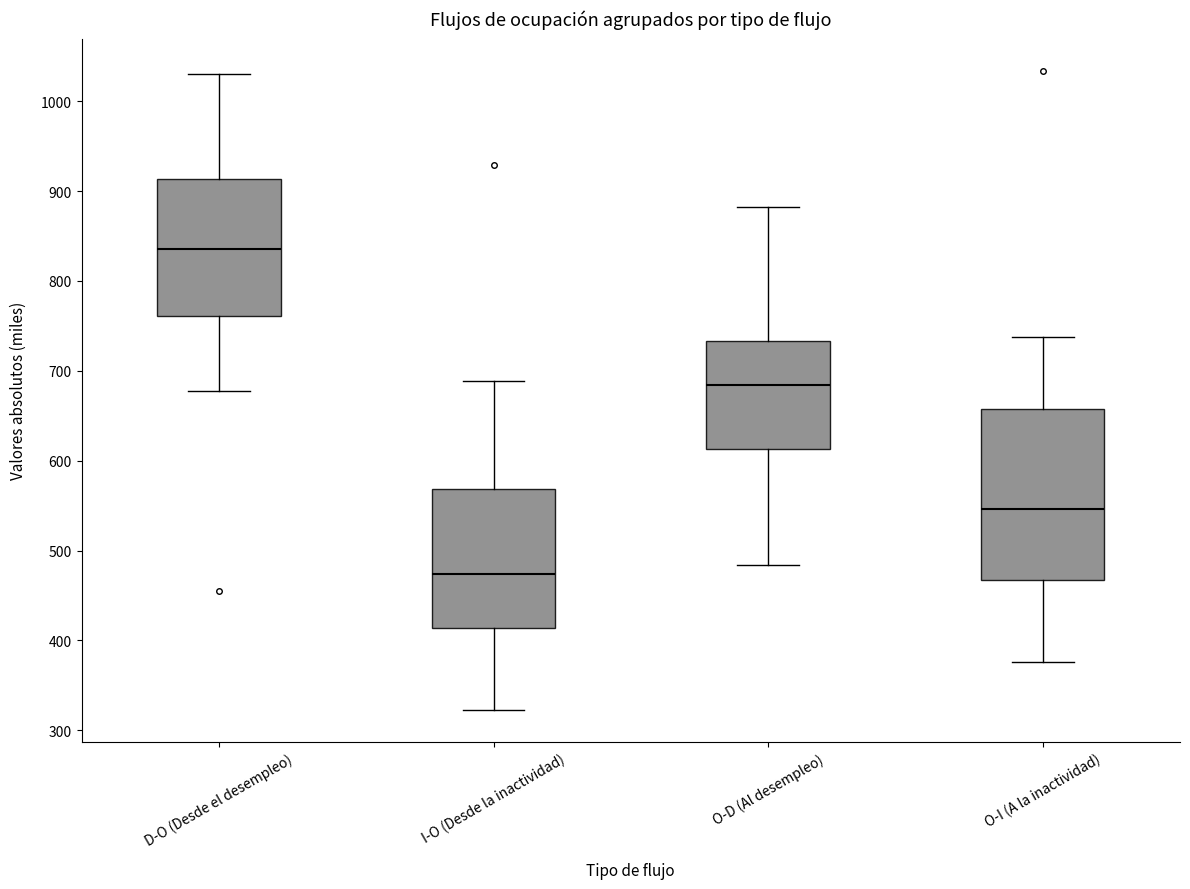

Which box is the tallest, from its lower edge to its upper edge?

O-I (A la inactividad)